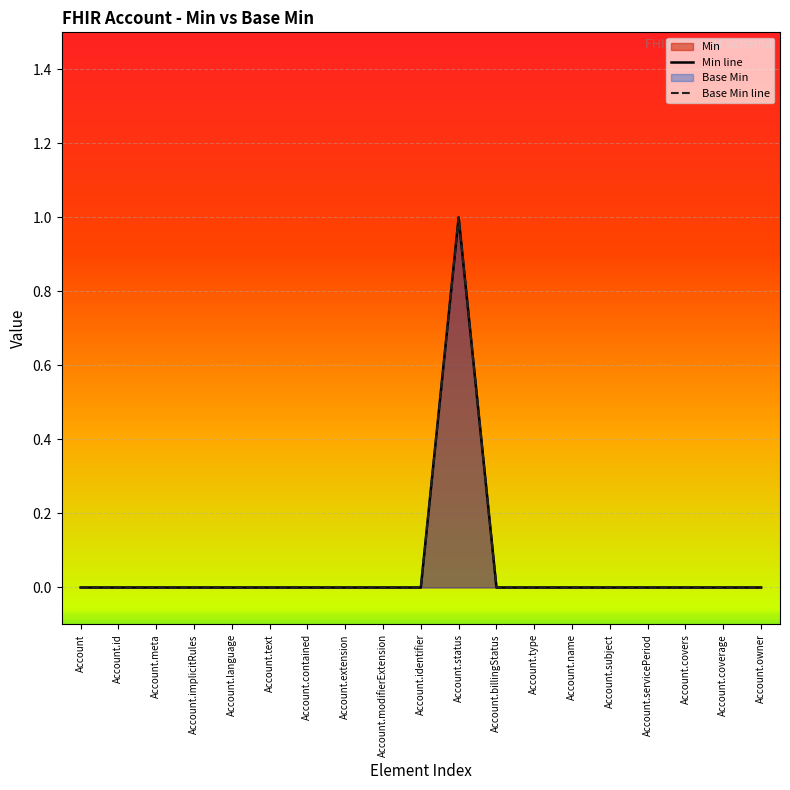

True or false: Base Min line and Min line cross at least once.

False